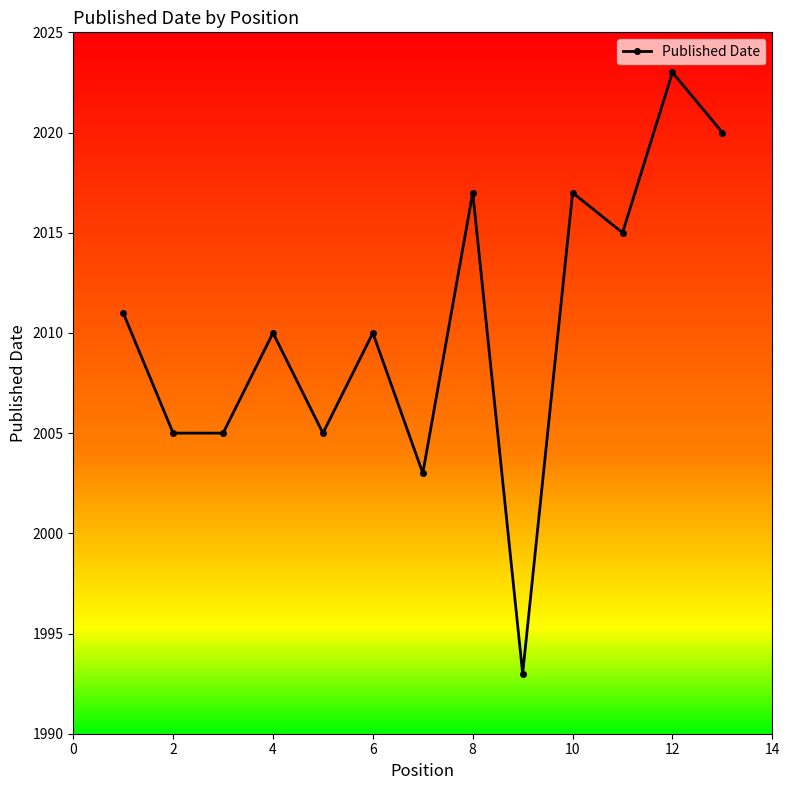

How many data points does each series have?

13